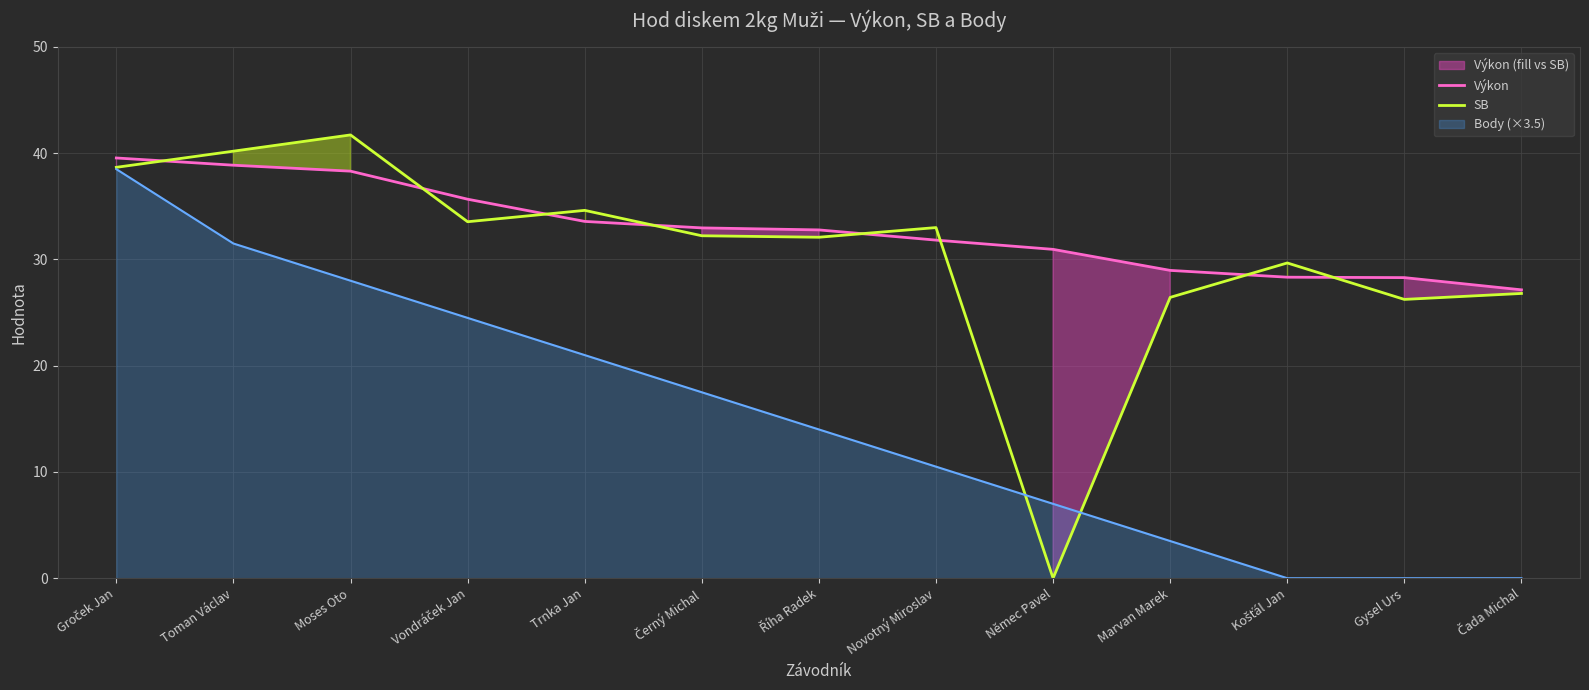

True or false: Výkon has a value of 33.6 at Trnka Jan.

True